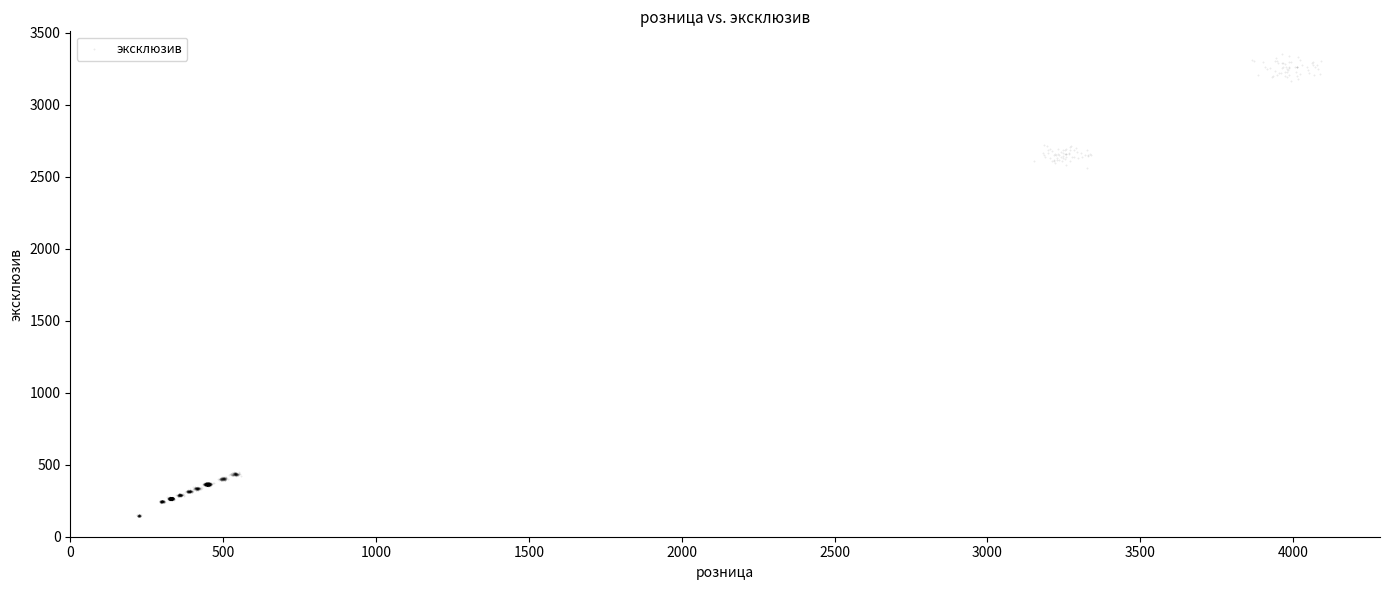

What is the range of Y values (max minus min)?

3205.6